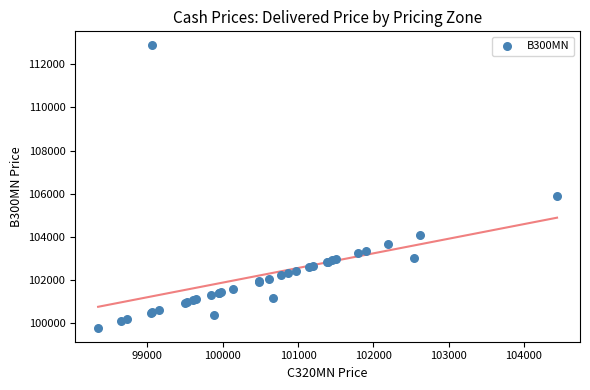

What Y value in the scatter plot is closest to 106333?

105899